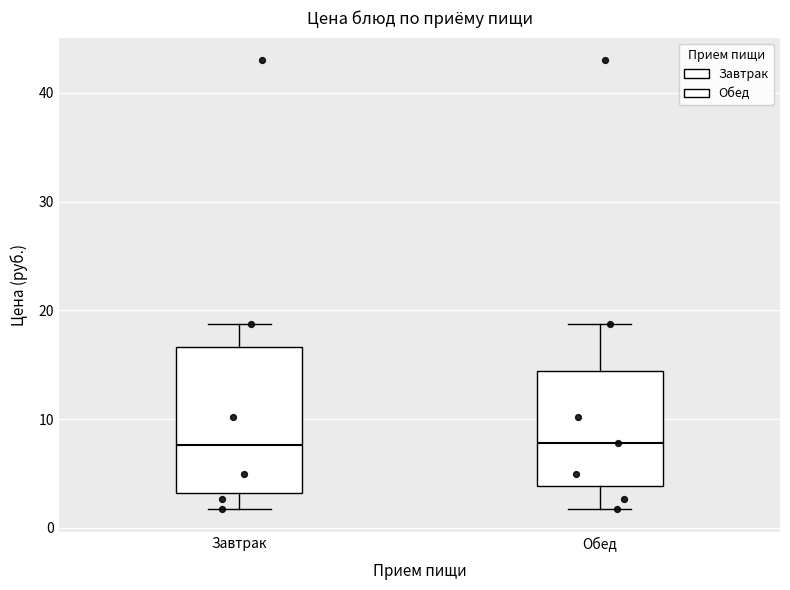

Which box is the tallest, from its lower edge to its upper edge?

Завтрак